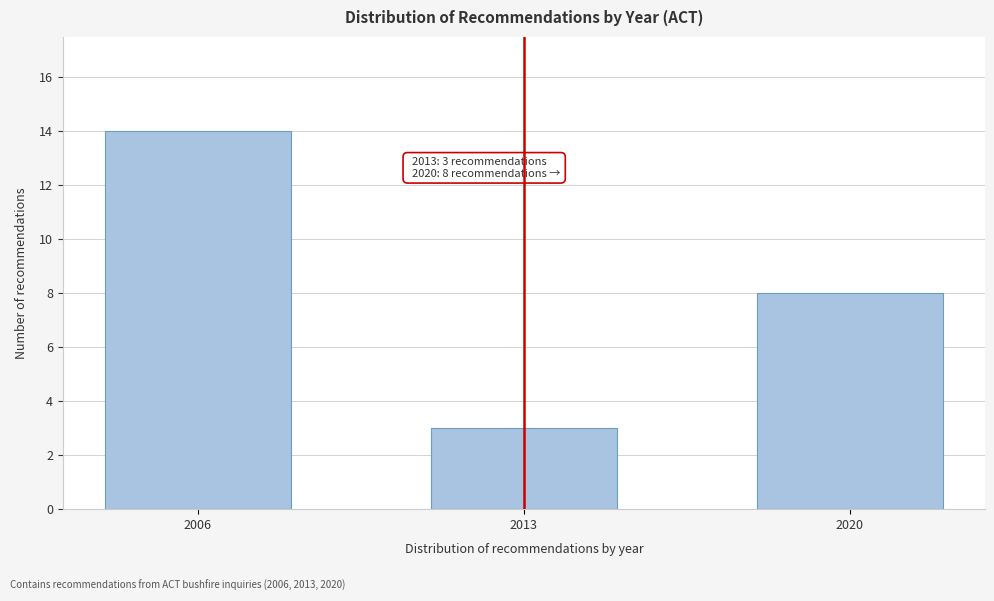

Reading right to left, list all the values displayed in this chart.

8	3	14